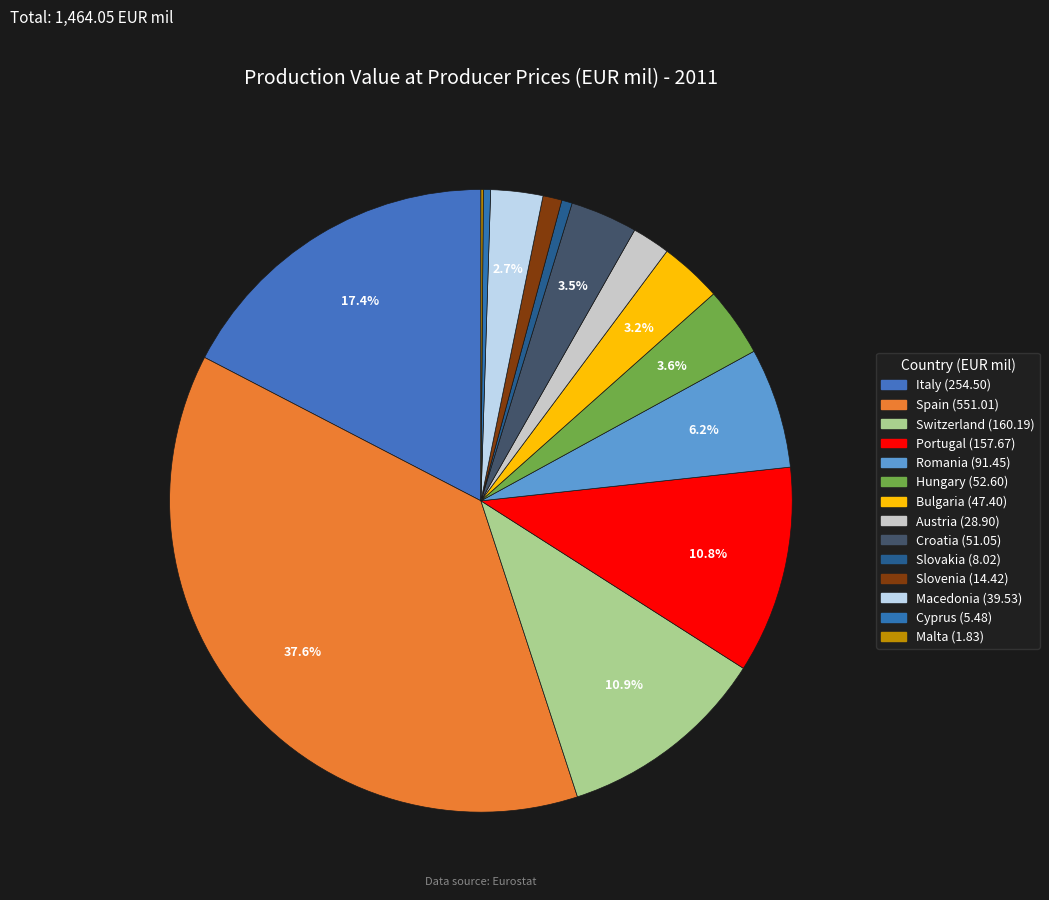

Combined, do Malta and Austria account for over 50%?

No